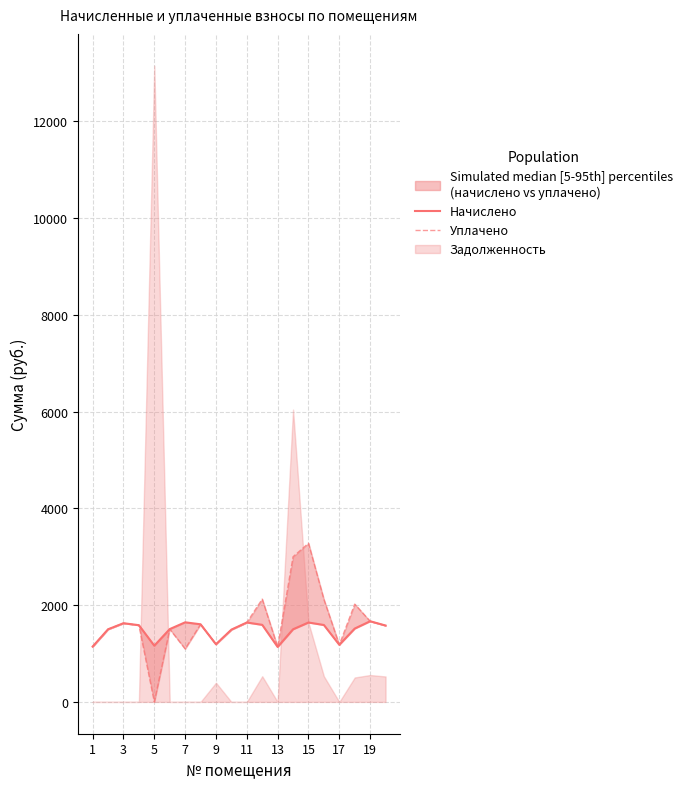

True or false: Уплачено and Начислено cross at least once.

False